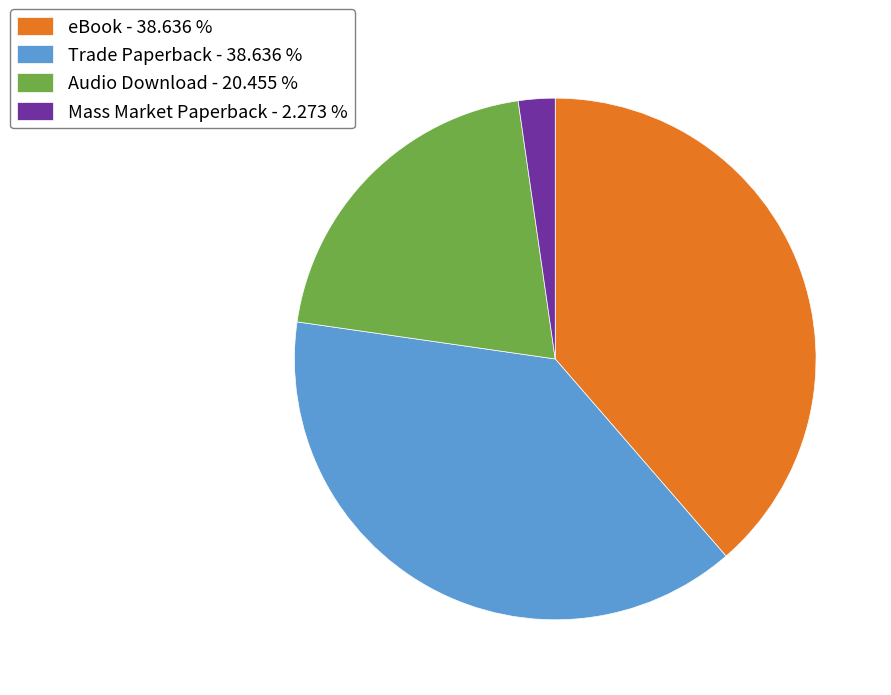

What is the ratio of the value at eBook to the value at Trade Paperback?

1.0